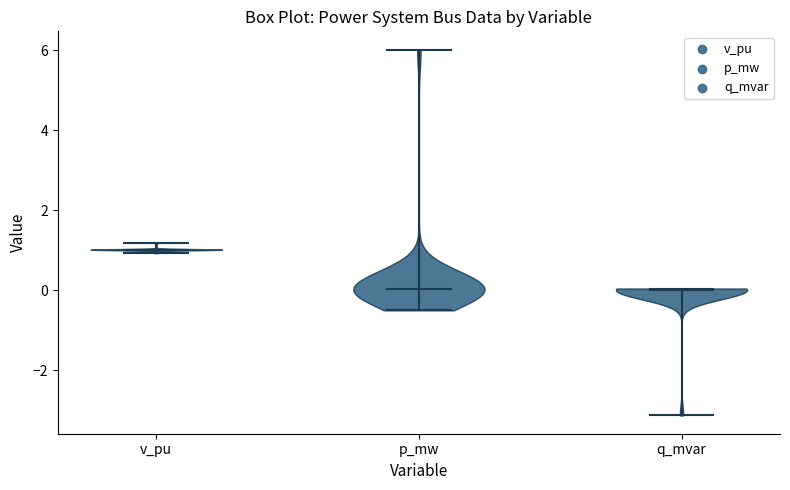

Reading left to right, read every violin against the y-axis: where its median line is, and the lowest and highest points it reaches. The values are not printed on the chart, so give them approximately, as read against the axis.

v_pu: median line 1.0, lowest point 1.0, highest point 1.2
p_mw: median line 0.0, lowest point -0.6, highest point 6.0
q_mvar: median line 0.0, lowest point -3.2, highest point 0.0